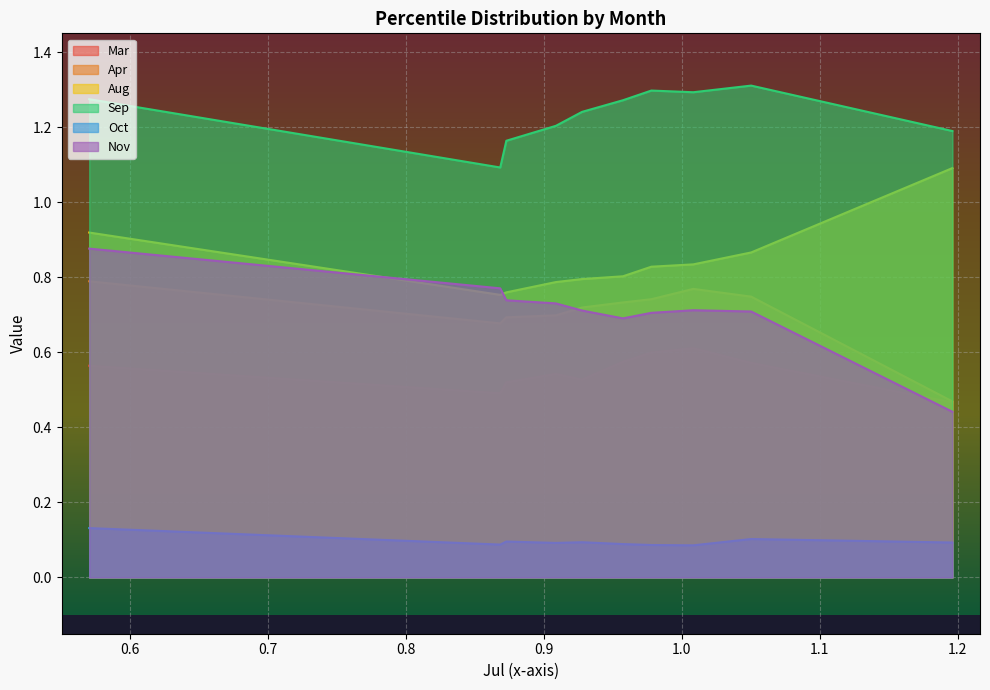

What is the difference between the highest and lowest values at pct45?

1.1